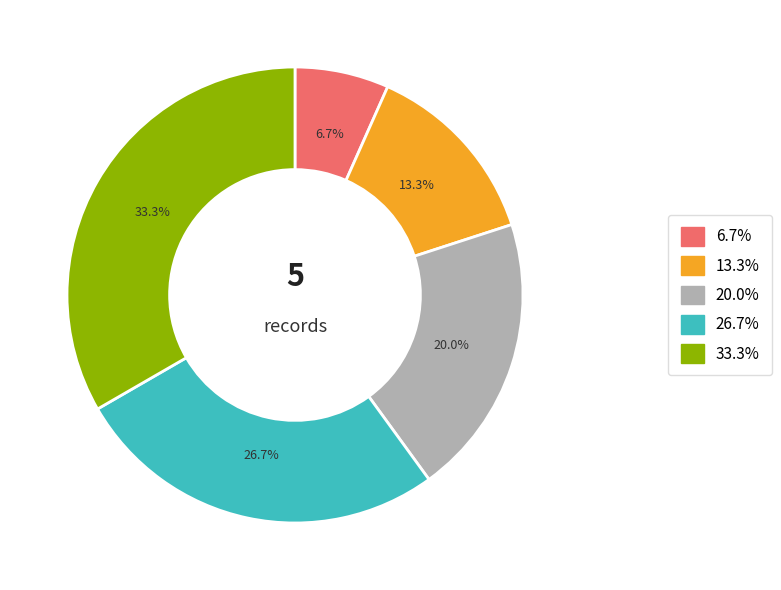

What is the ratio of the value at 6.7% to the value at 20.0%?

0.3